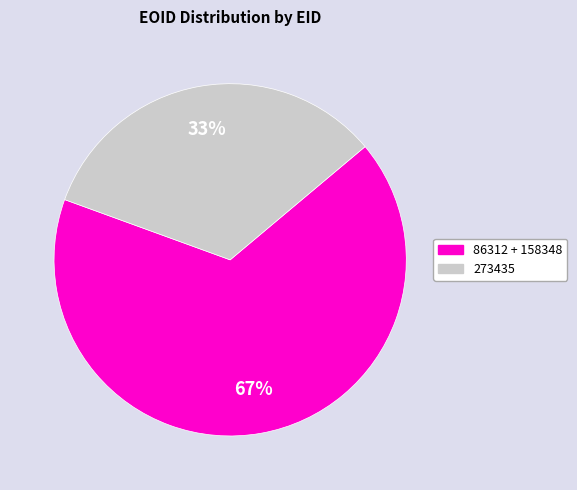

Does any single category account for the majority?

Yes